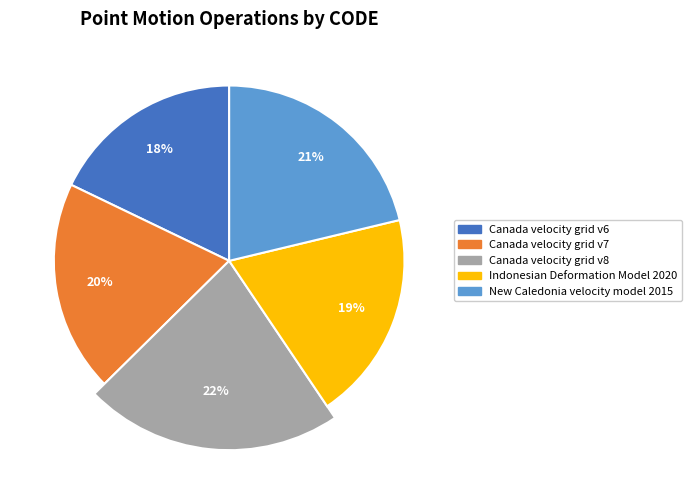

Which slice is the largest?

Canada velocity grid v8